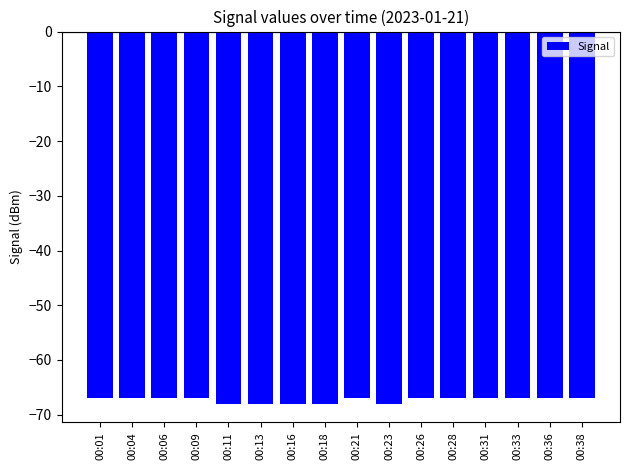

What is the sum of all values?

-1077